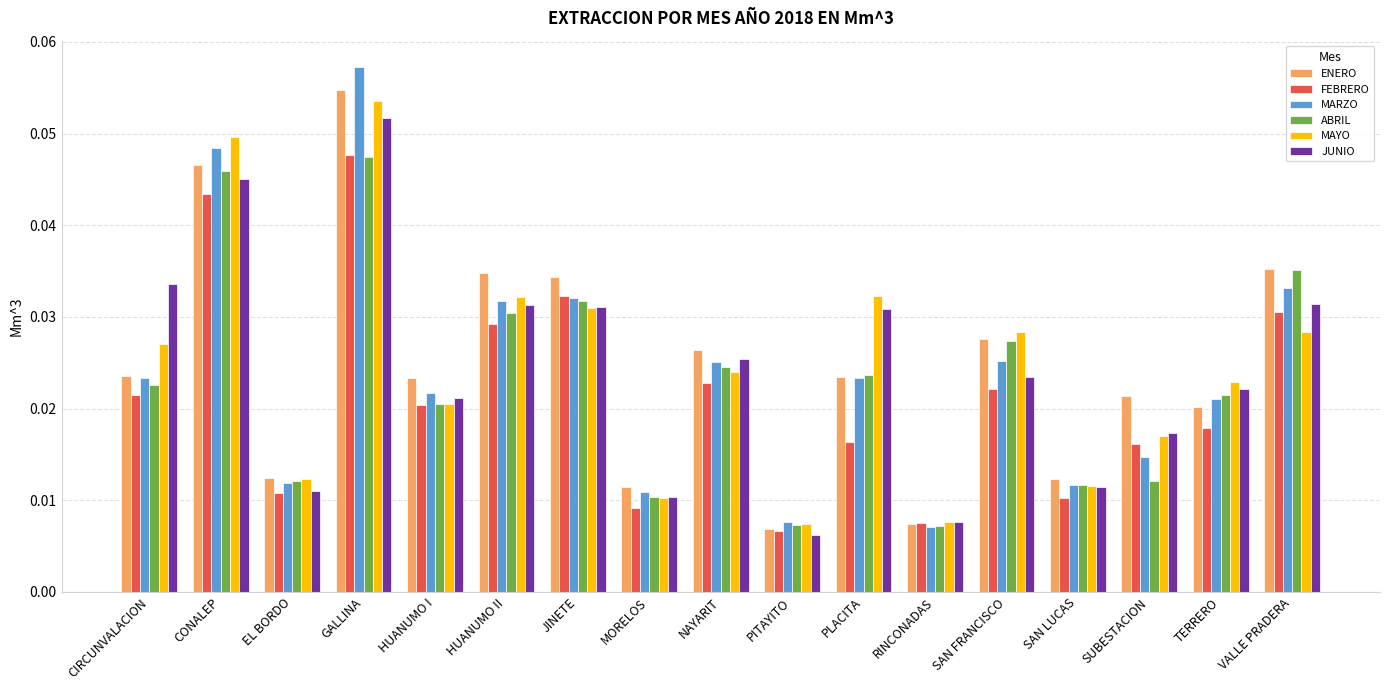

Count the MARZO values in the range 0 to 1.

17